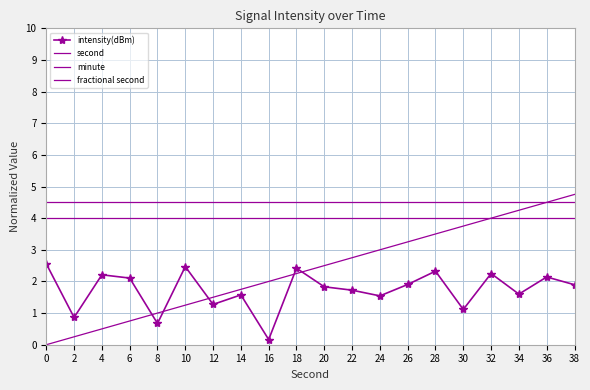

True or false: second and minute cross at least once.

False